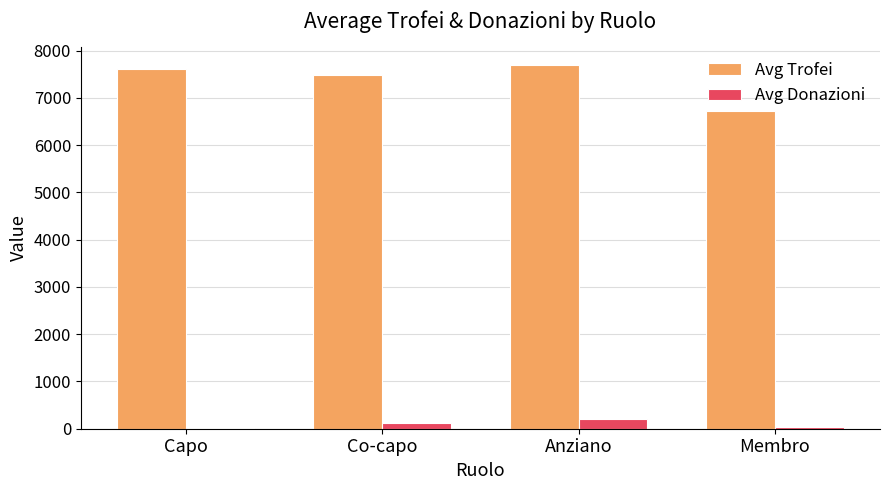

How many groups of bars are there?

4